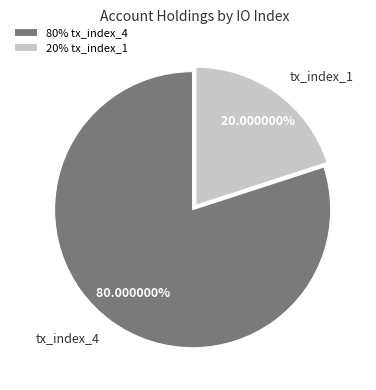

To the nearest percent, what is the difference between the largest and smallest slice percentages?

60%